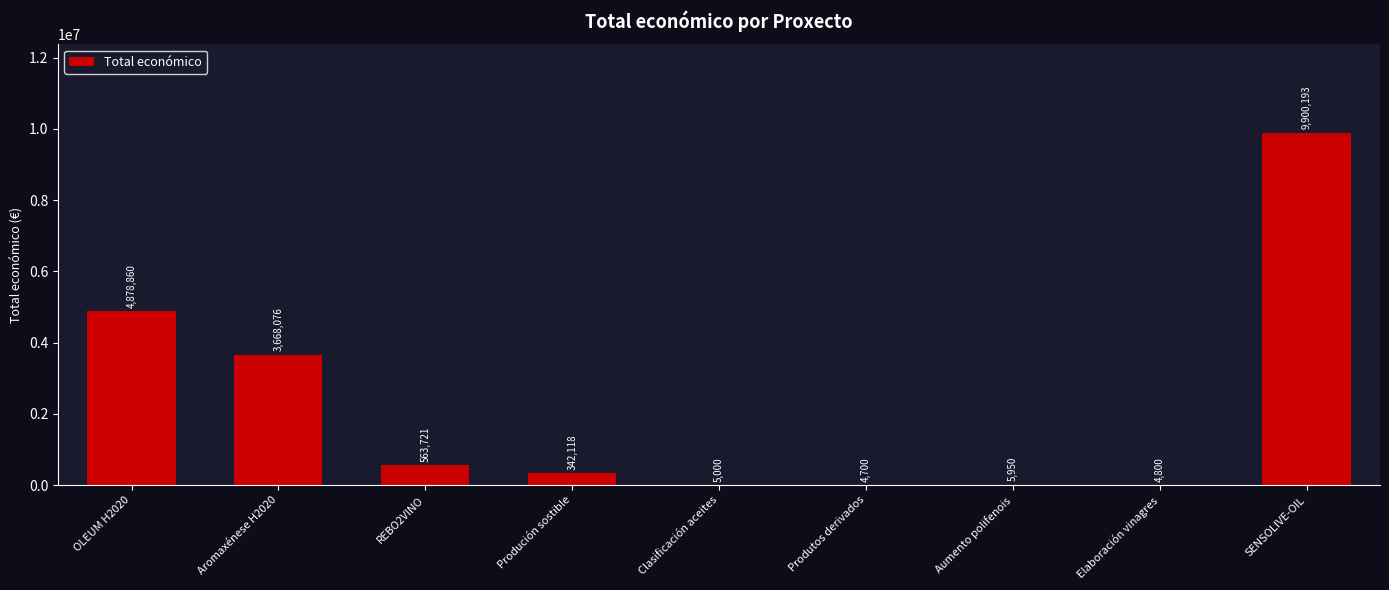

Between REBO2VINO and Aromaxénese H2020, which is larger?

Aromaxénese H2020